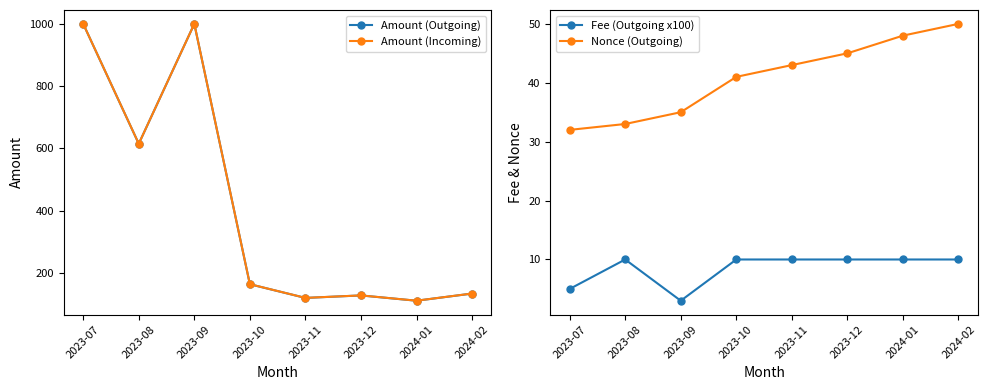

What is the total value across all series at 2023-11?

292.9